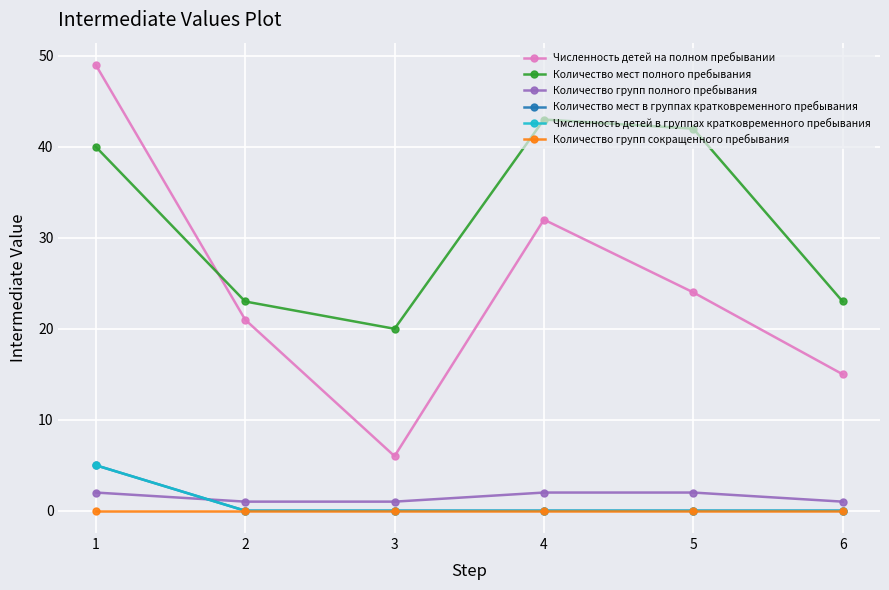

How many lines are shown in the chart?

6